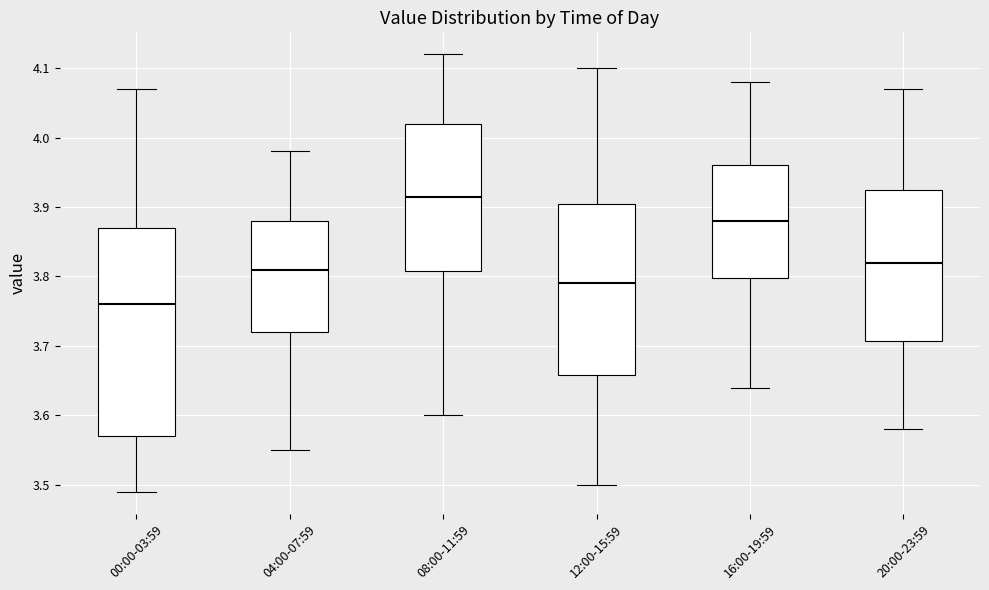

Which box is the tallest, from its lower edge to its upper edge?

00:00-03:59